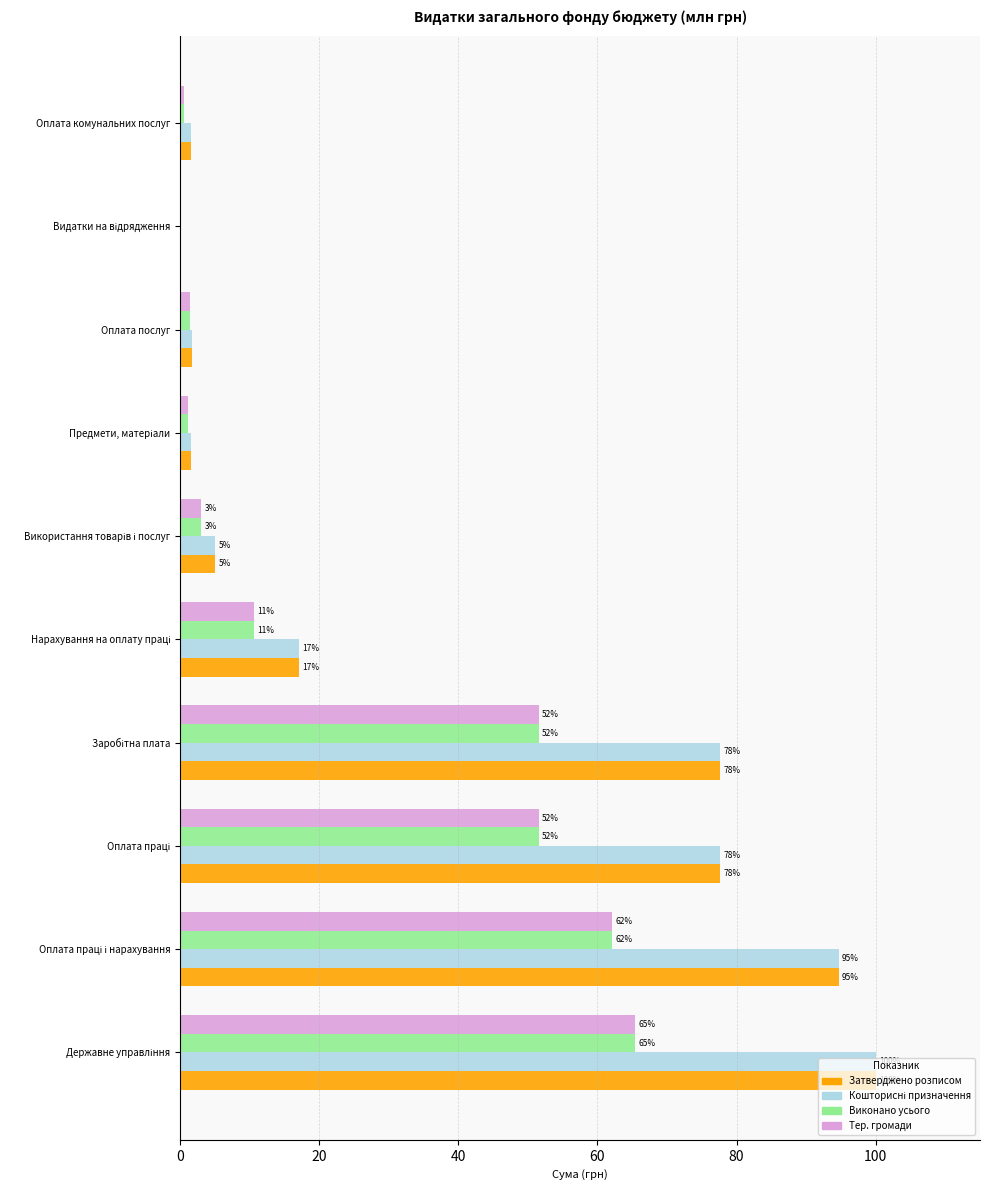

What is the maximum value shown in the chart?

100.0